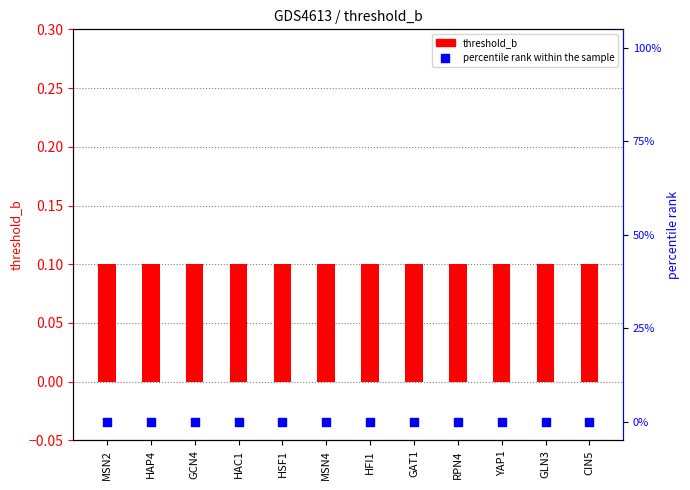

Is the value of percentile rank within the sample at GAT1 greater than the value of threshold_b at GCN4?

No